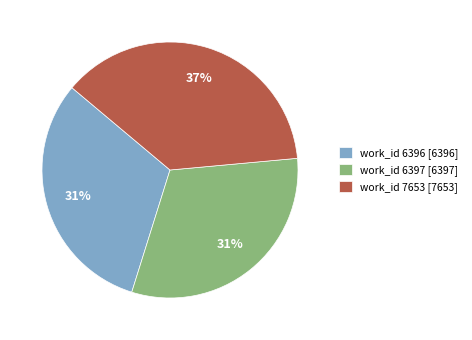

How many slices are in this pie chart?

3